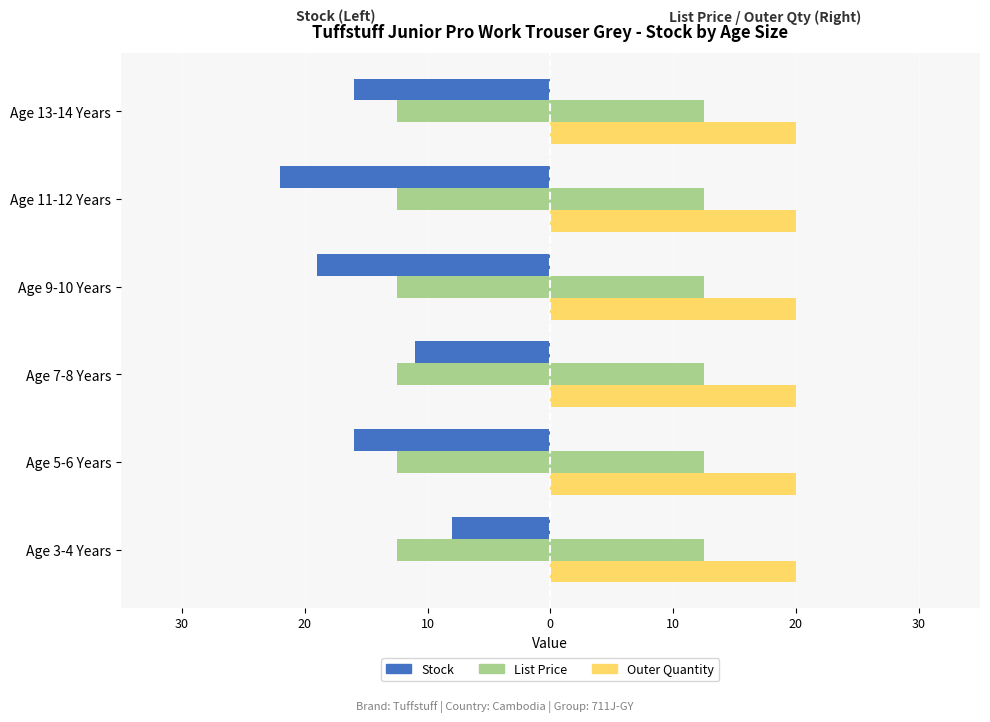

Which series has the largest range (max minus min)?

Stock